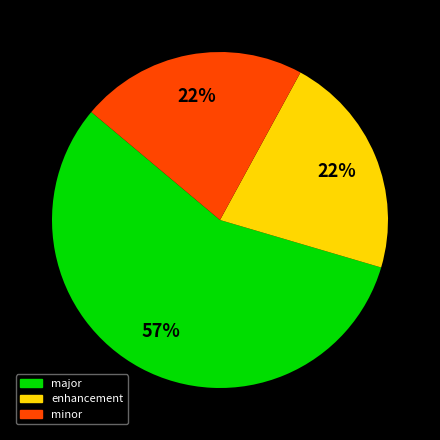

To the nearest percent, what portion does minor represent?

22%